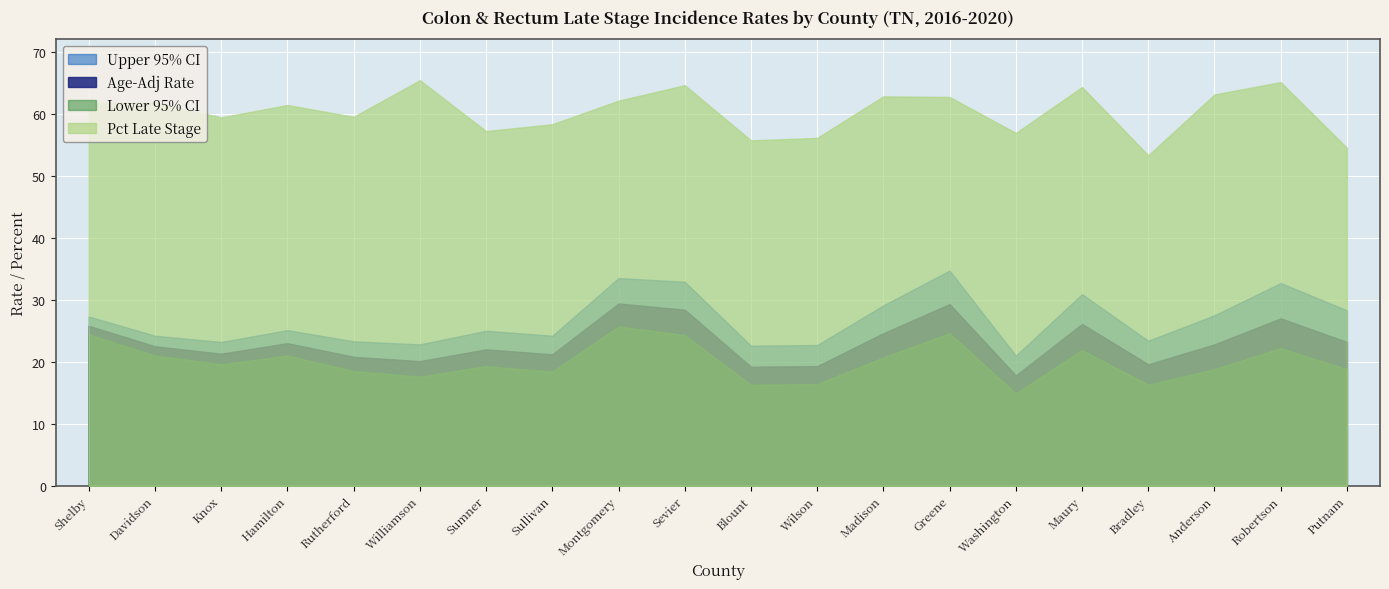

Reading right to left, transcribe all the data shown in this chart.

Age-Adj Rate: 23.2	27.0	22.8	19.6	26.1	17.8	29.3	24.6	19.3	19.2	28.4	29.4	21.2	22.0	20.1	20.8	23.0	21.3	22.5	25.8
Lower 95% CI: 18.8	22.2	18.8	16.3	21.9	14.9	24.6	20.7	16.4	16.3	24.3	25.7	18.4	19.3	17.6	18.5	21.0	19.6	21.0	24.4
Upper 95% CI: 28.3	32.7	27.5	23.4	30.9	21.0	34.7	29.1	22.7	22.6	32.9	33.5	24.2	25.0	22.8	23.3	25.1	23.2	24.2	27.3
Pct Late Stage: 54.5	65.1	63.1	53.3	64.3	56.9	62.7	62.8	56.1	55.7	64.6	62.1	58.3	57.2	65.4	59.5	61.4	59.4	61.8	61.8